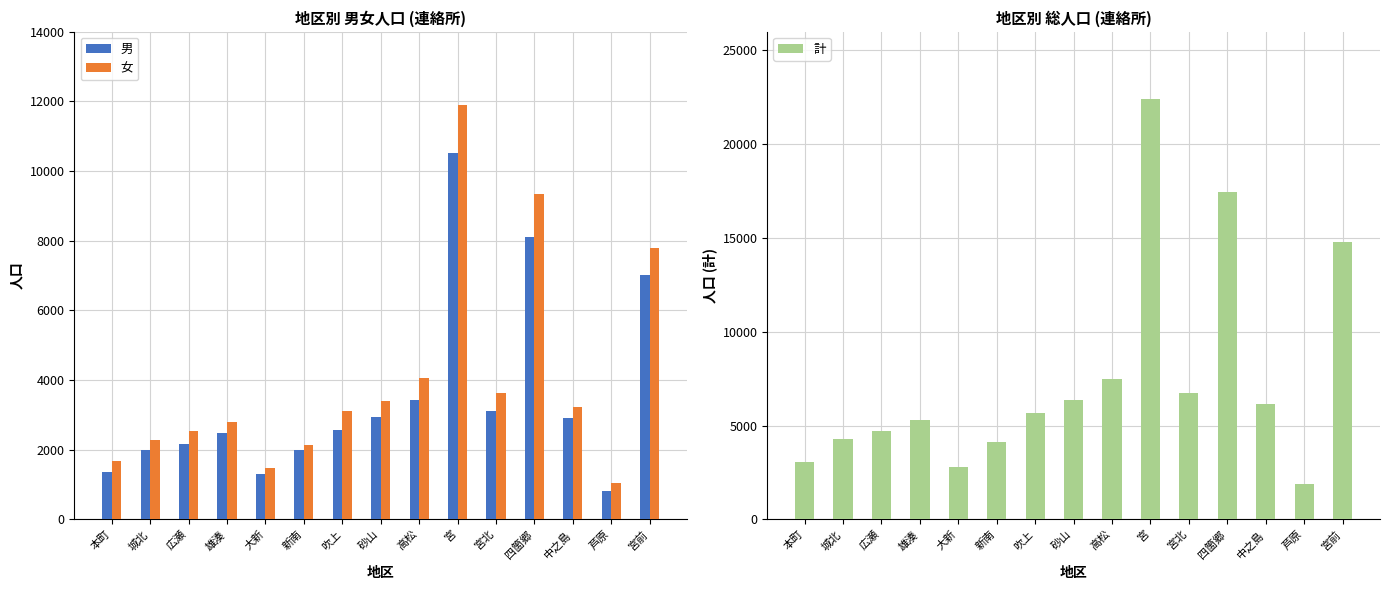

What is the approximate value of 男 at 城北?

1994